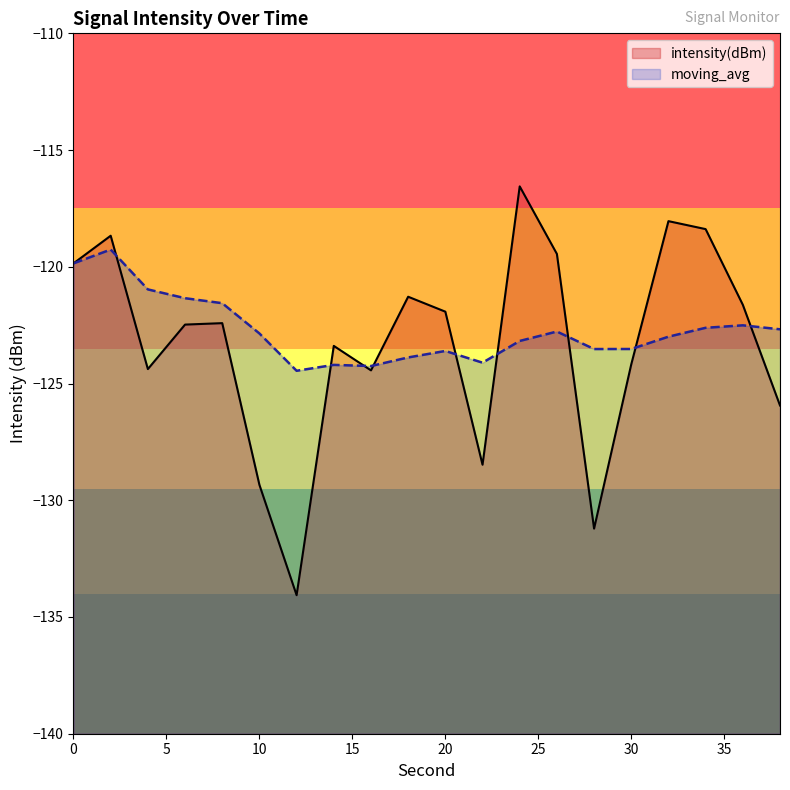

What is the difference between the second highest and second lowest values in the intensity(dBm) series?

13.2